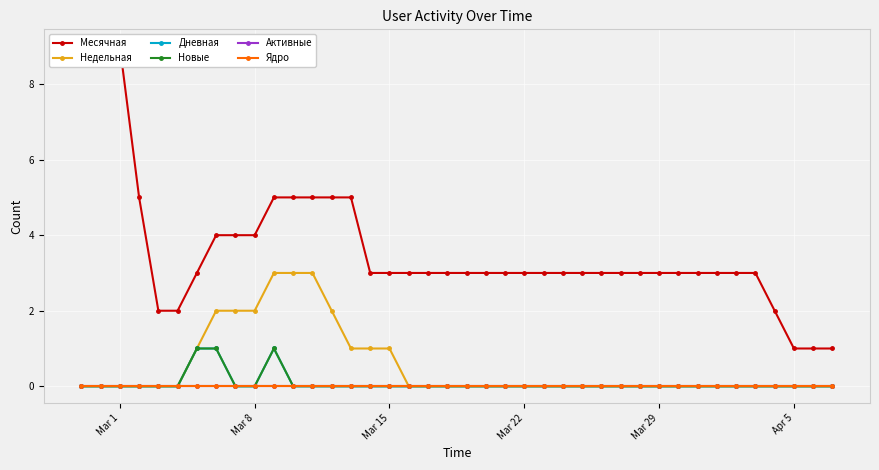

Which series has the widest spread of values?

Месячная